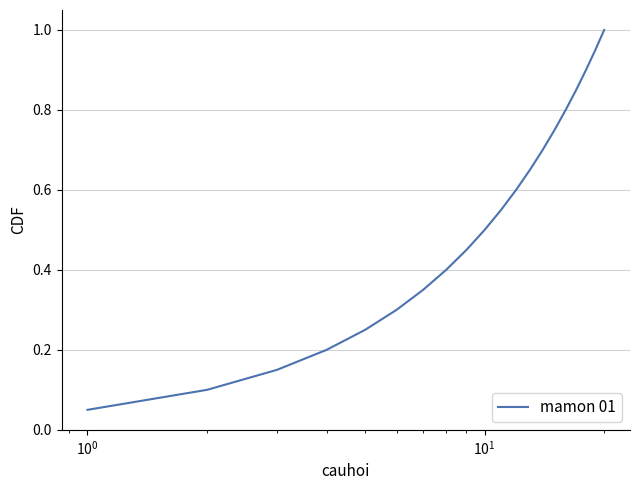

What is the maximum value shown in the chart?

1.0